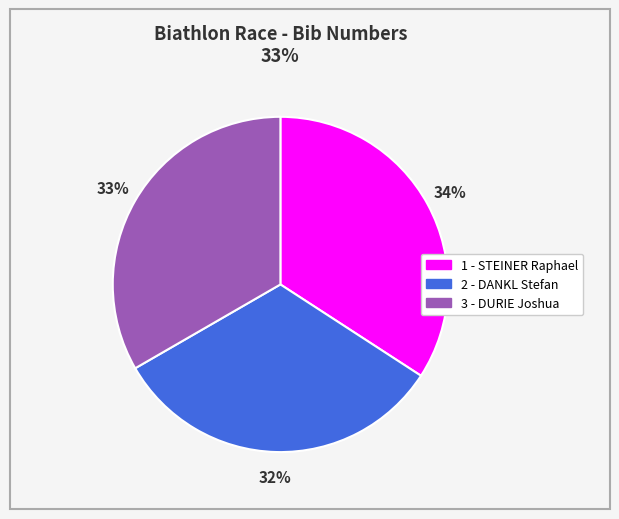

Which slice is the largest?

1 - STEINER Raphael